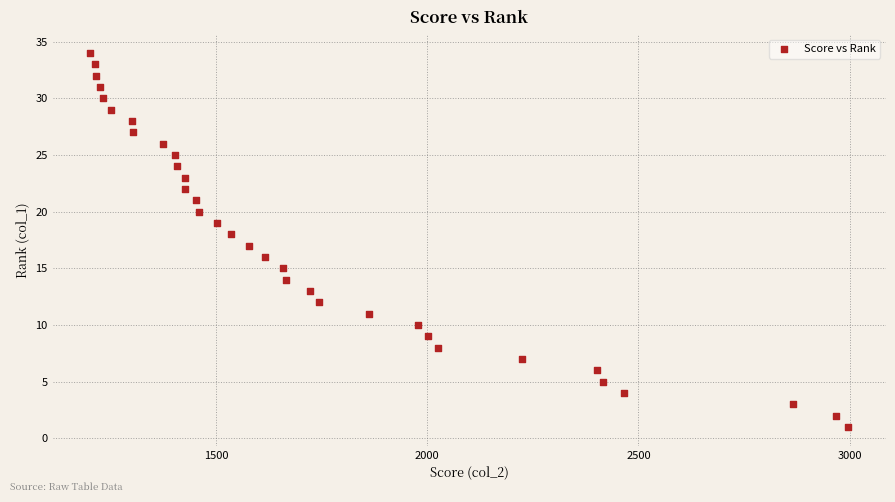

What is the range of Y values (max minus min)?

33